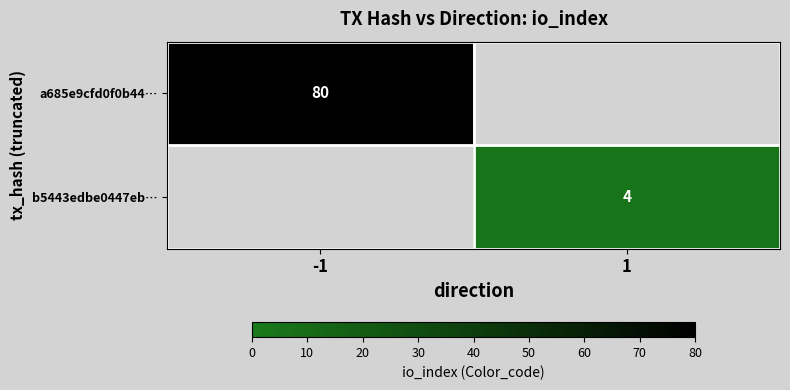

True or false: a685e9cfd0f0b44… has a value of 19 at -1.

False